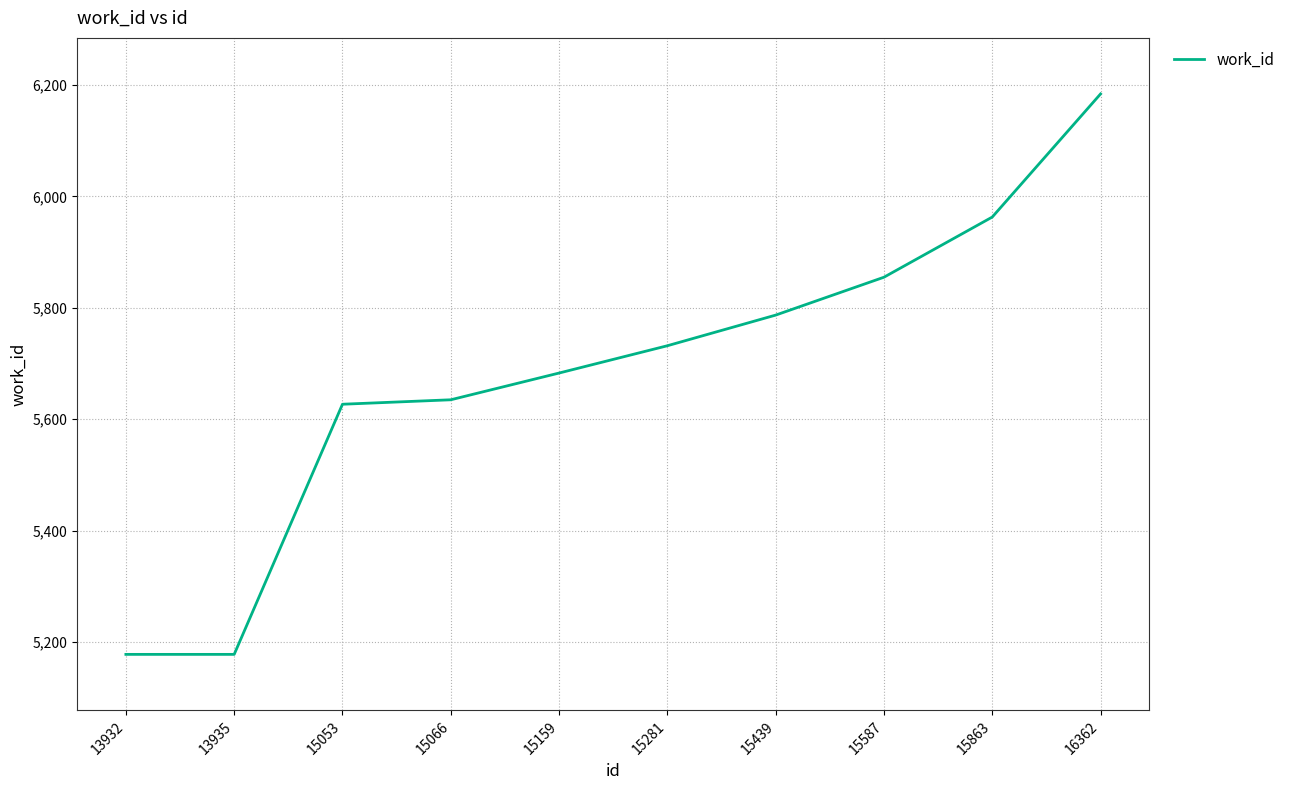

Approximately how many times larger is the value at 15053 compared to 13935?

1.1